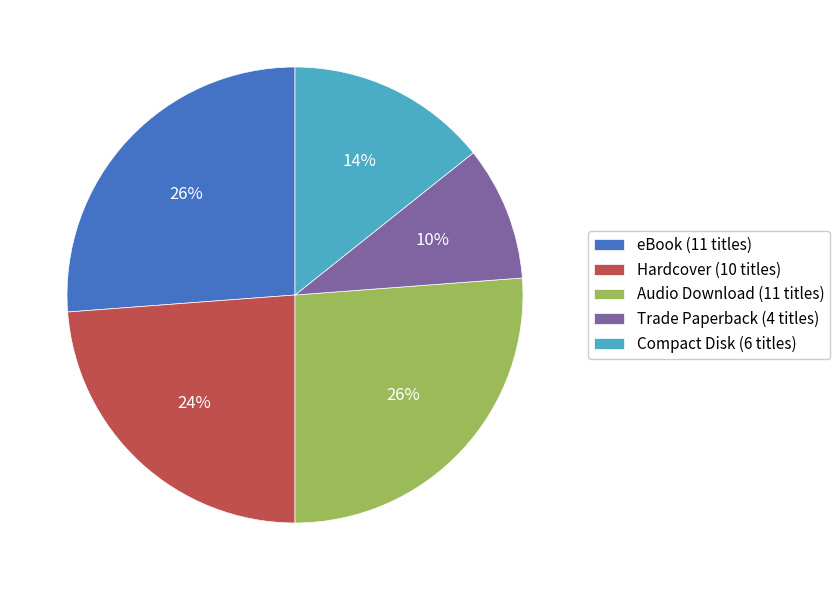

To the nearest percent, what portion does Audio Download represent?

26%